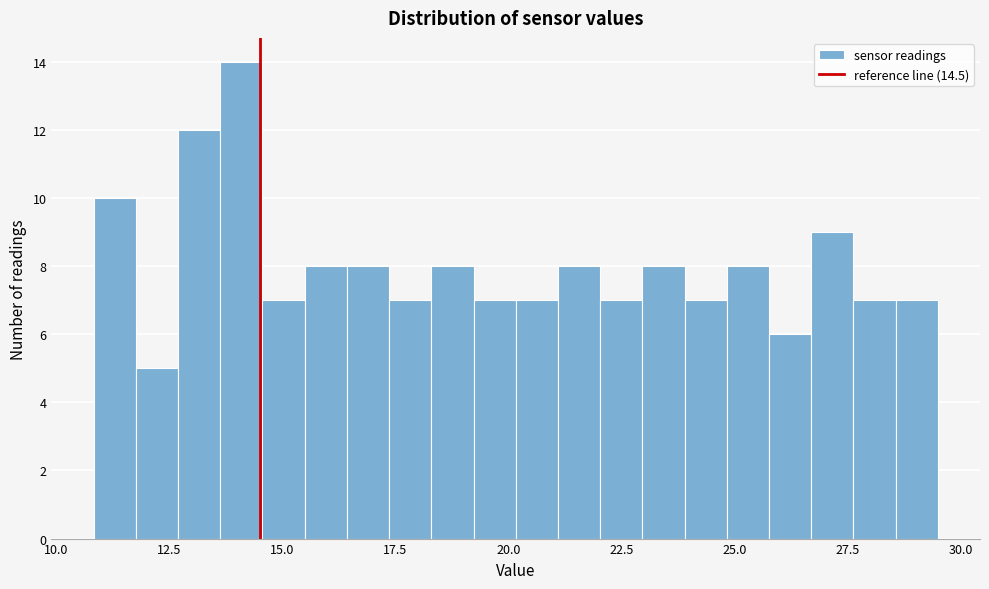

Around what value on the x-axis is the tallest bar? Give the approximate position of its centre, as read against the axis.

14.0